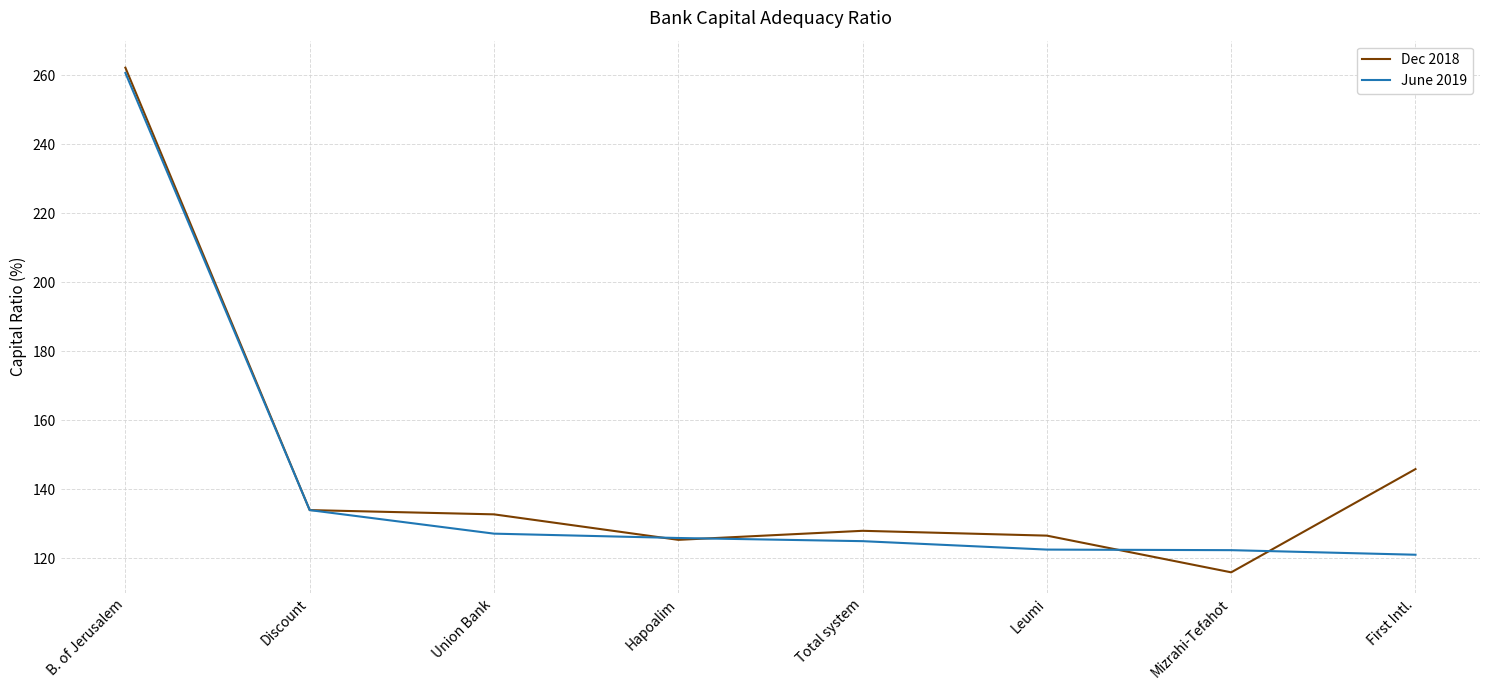

True or false: Dec 2018 has more than 0 points higher than both neighbors.

True